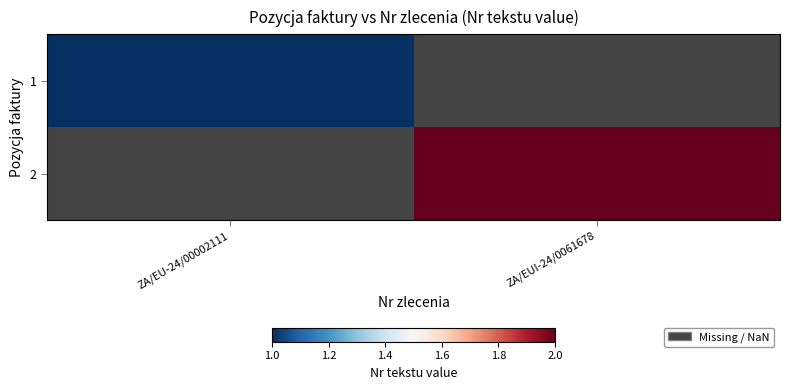

What is the smallest value displayed?

1.0